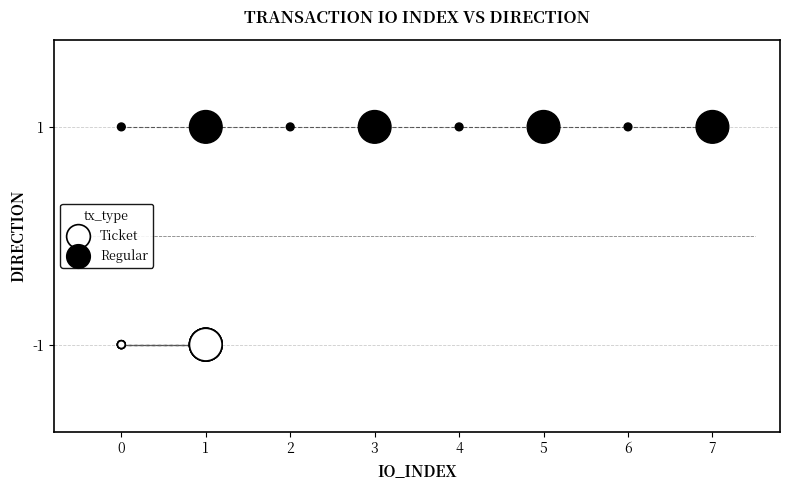

Which series contains the highest Y value?

Regular